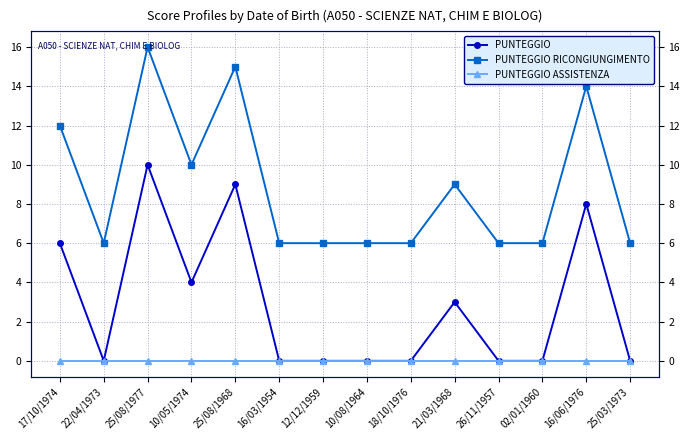

Rank the series at 21/03/1968 from highest to lowest value.

PUNTEGGIO RICONGIUNGIMENTO, PUNTEGGIO, PUNTEGGIO ASSISTENZA